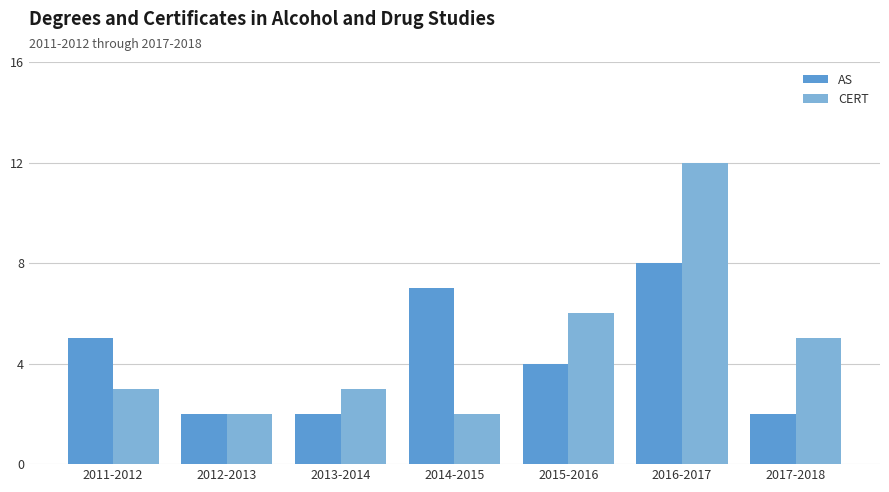

Is it true that CERT equals 3 at 2011-2012?

True